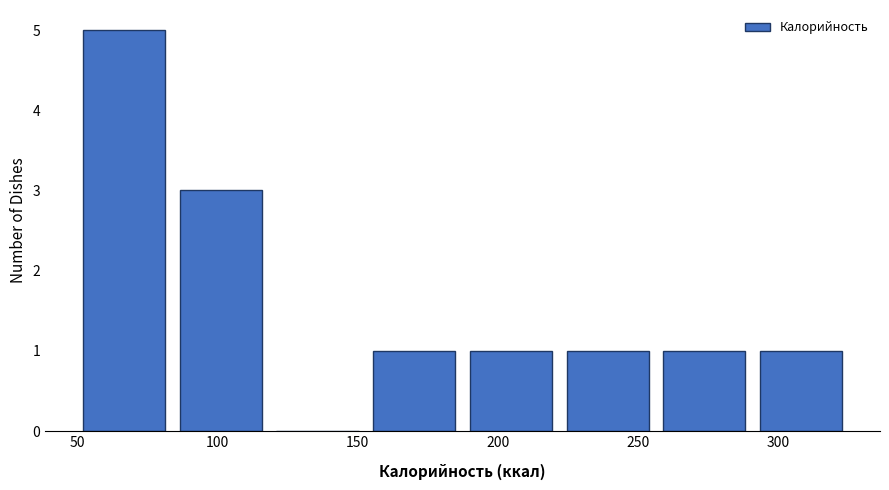

Reading left to right, list every bar in this chart as the range it spans on the x-axis followed by its height. Neither the bar edges nor the heights are printed on the chart, so give them approximately, as read against the axes.

52.0 to 86.5: 5
86.5 to 121.0: 3
121.0 to 155.5: 0
155.5 to 190.0: 1
190.0 to 224.5: 1
224.5 to 259.0: 1
259.0 to 293.5: 1
293.5 to 328.0: 1